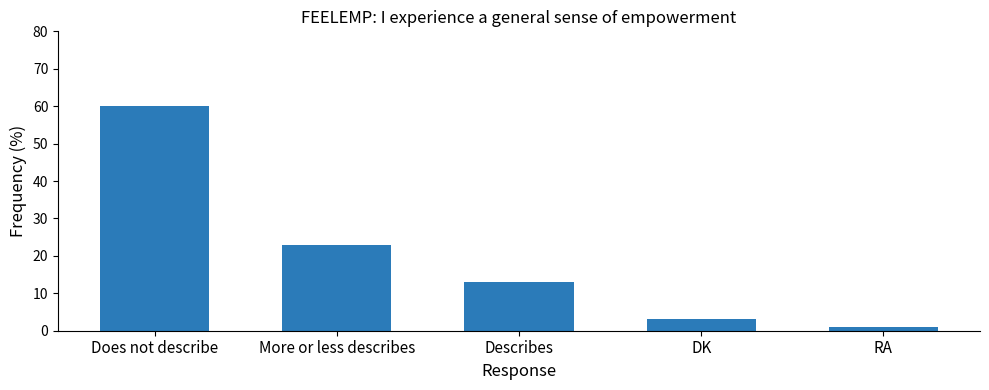

Rank the categories by value from highest to lowest.

Does not describe, More or less describes, Describes, DK, RA